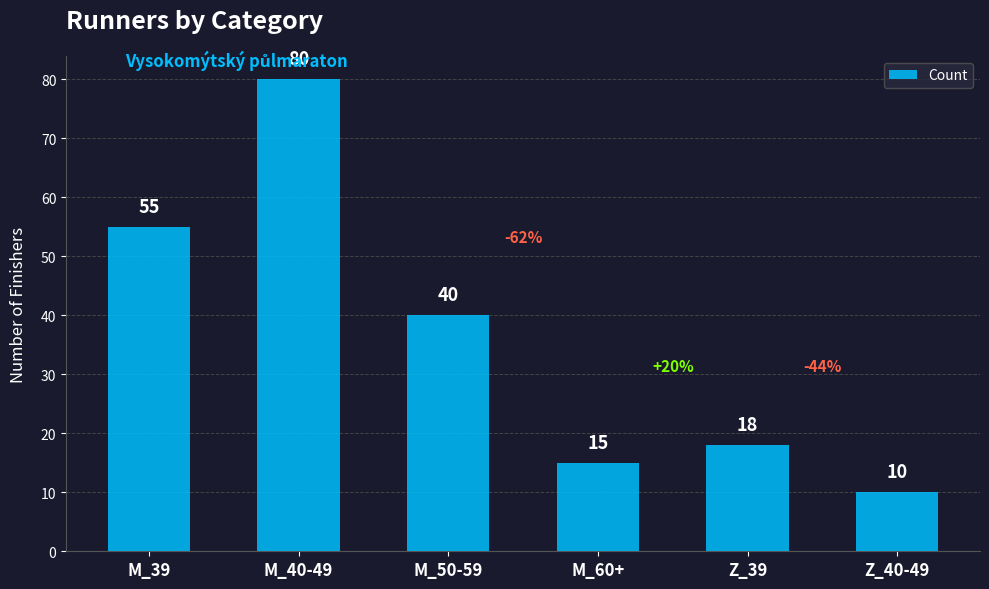

What is the minimum value shown in the chart?

10